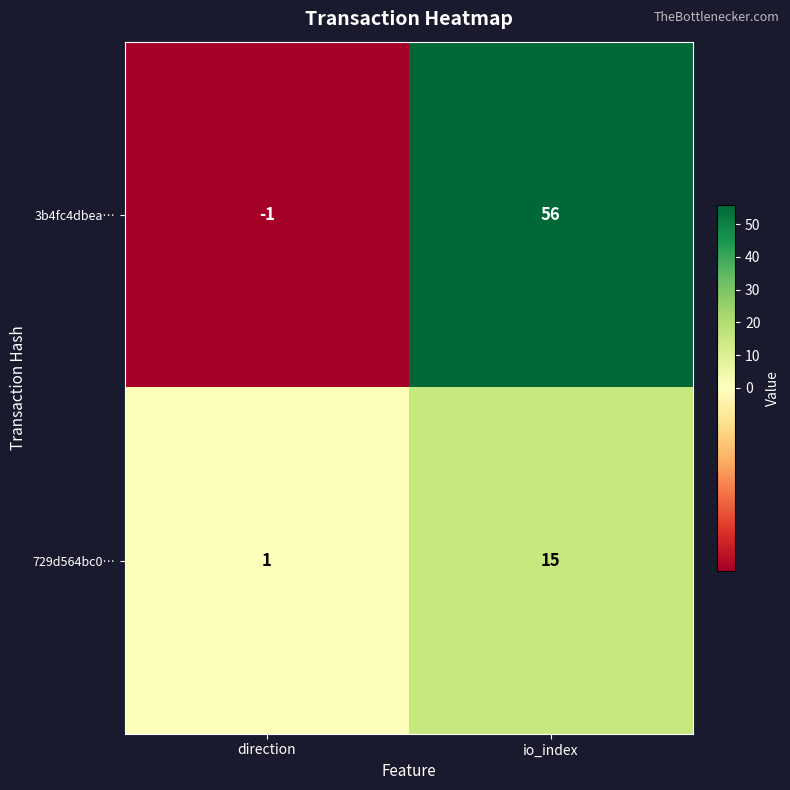

What is the minimum value shown in the chart?

-1